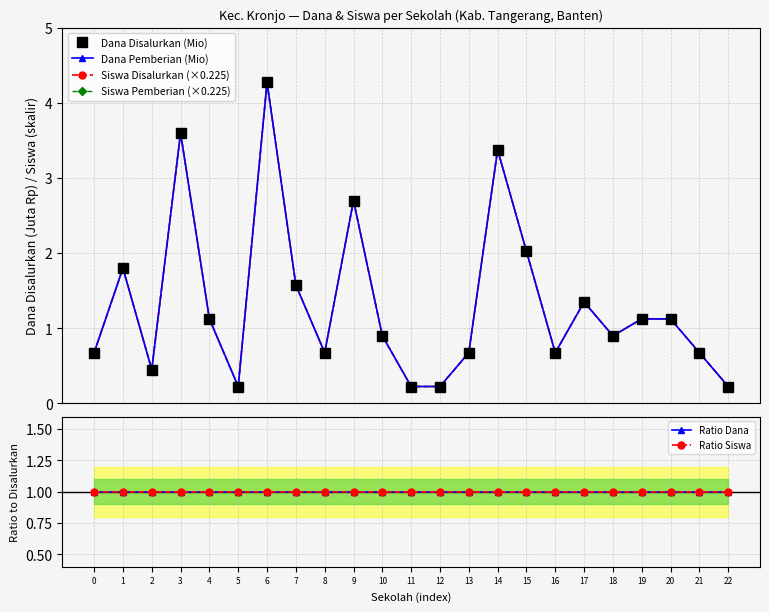

Reading left to right, extract all data points from this chart.

Dana Disalurkan (Mio): 0.7	1.8	0.5	3.6	1.1	0.2	4.3	1.6	0.7	2.7	0.9	0.2	0.2	0.7	3.4	2.0	0.7	1.4	0.9	1.1	1.1	0.7	0.2
Dana Pemberian (Mio): 0.7	1.8	0.5	3.6	1.1	0.2	4.3	1.6	0.7	2.7	0.9	0.2	0.2	0.7	3.4	2.0	0.7	1.4	0.9	1.1	1.1	0.7	0.2
Siswa Disalurkan (×0.225): 0.7	1.8	0.5	3.6	1.1	0.2	4.3	1.6	0.7	2.7	0.9	0.2	0.2	0.7	3.4	2.0	0.7	1.4	0.9	1.1	1.1	0.7	0.2
Siswa Pemberian (×0.225): 0.7	1.8	0.5	3.6	1.1	0.2	4.3	1.6	0.7	2.7	0.9	0.2	0.2	0.7	3.4	2.0	0.7	1.4	0.9	1.1	1.1	0.7	0.2
Ratio Dana: 1.0	1.0	1.0	1.0	1.0	1.0	1.0	1.0	1.0	1.0	1.0	1.0	1.0	1.0	1.0	1.0	1.0	1.0	1.0	1.0	1.0	1.0	1.0
Ratio Siswa: 1.0	1.0	1.0	1.0	1.0	1.0	1.0	1.0	1.0	1.0	1.0	1.0	1.0	1.0	1.0	1.0	1.0	1.0	1.0	1.0	1.0	1.0	1.0